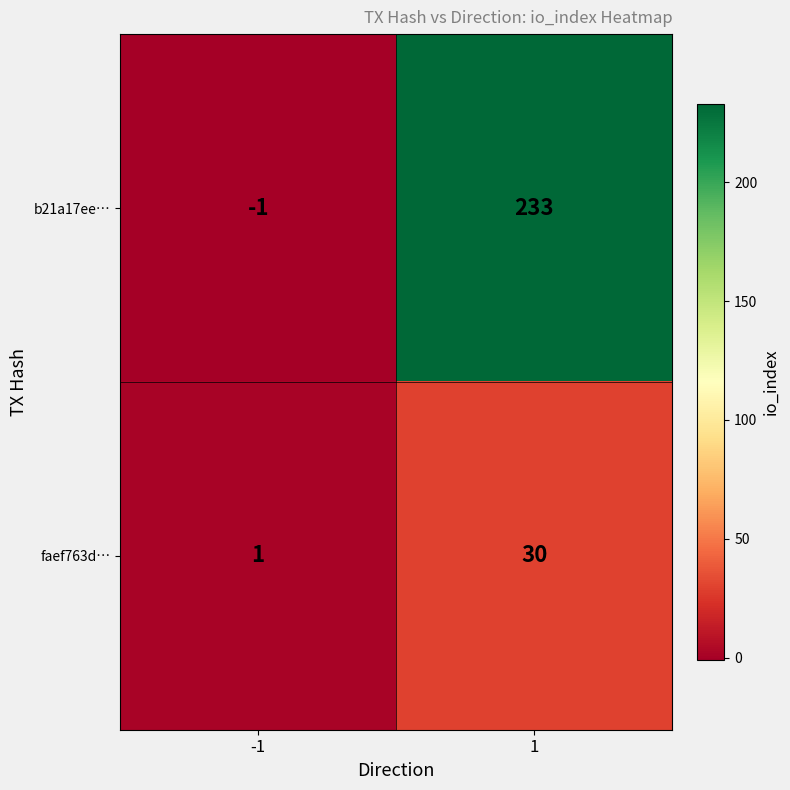

At how many categories does at least one series exceed 131?

1